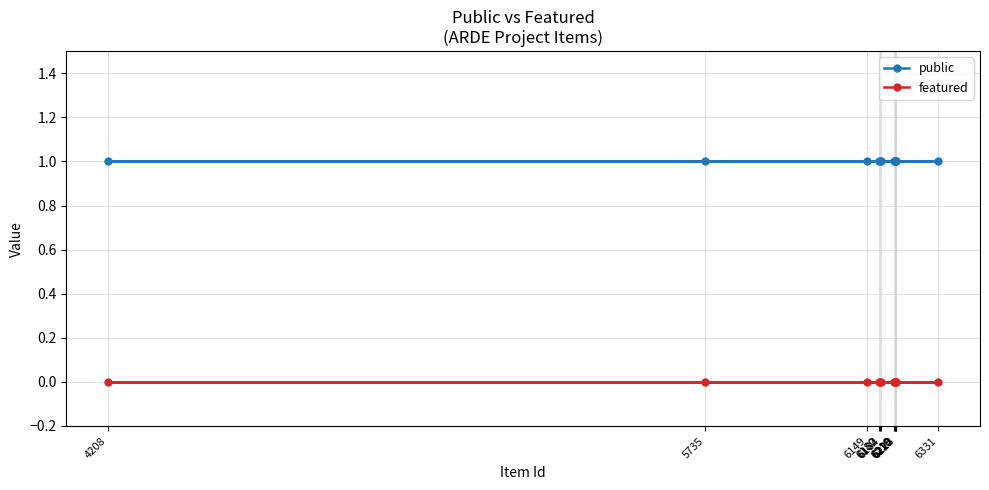

Which series has the largest range (max minus min)?

public